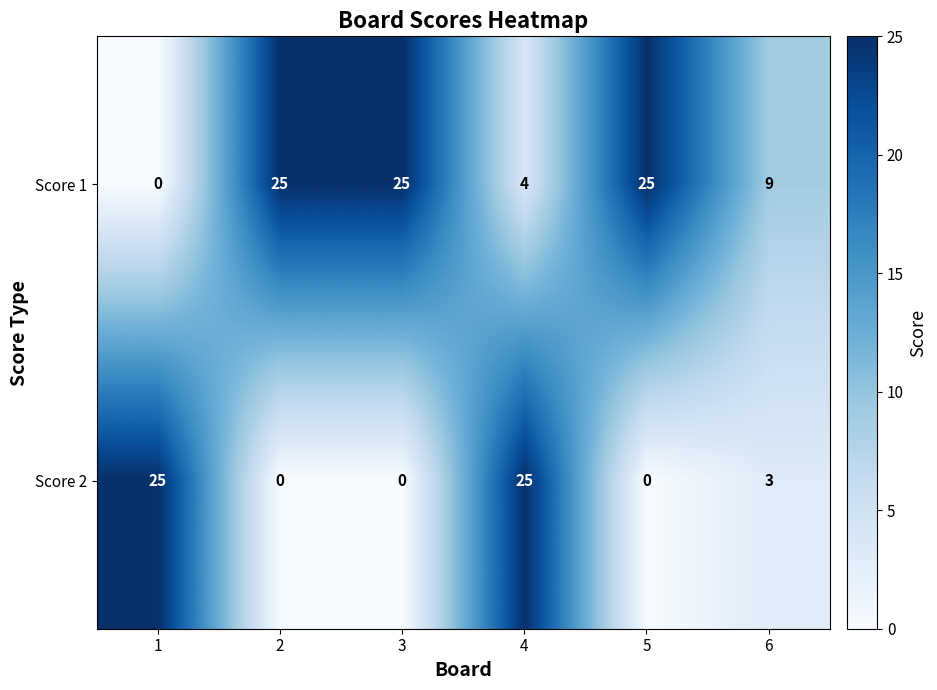

At 3, list the series in order from largest to smallest.

Score 1, Score 2